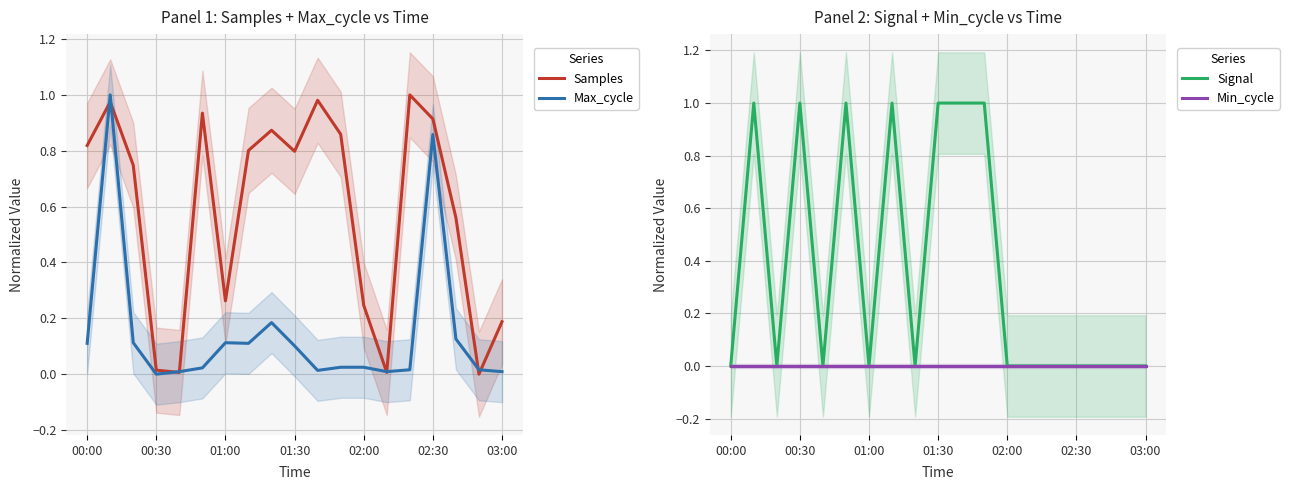

Is it true that Samples equals 0.2 at 03:00?

True